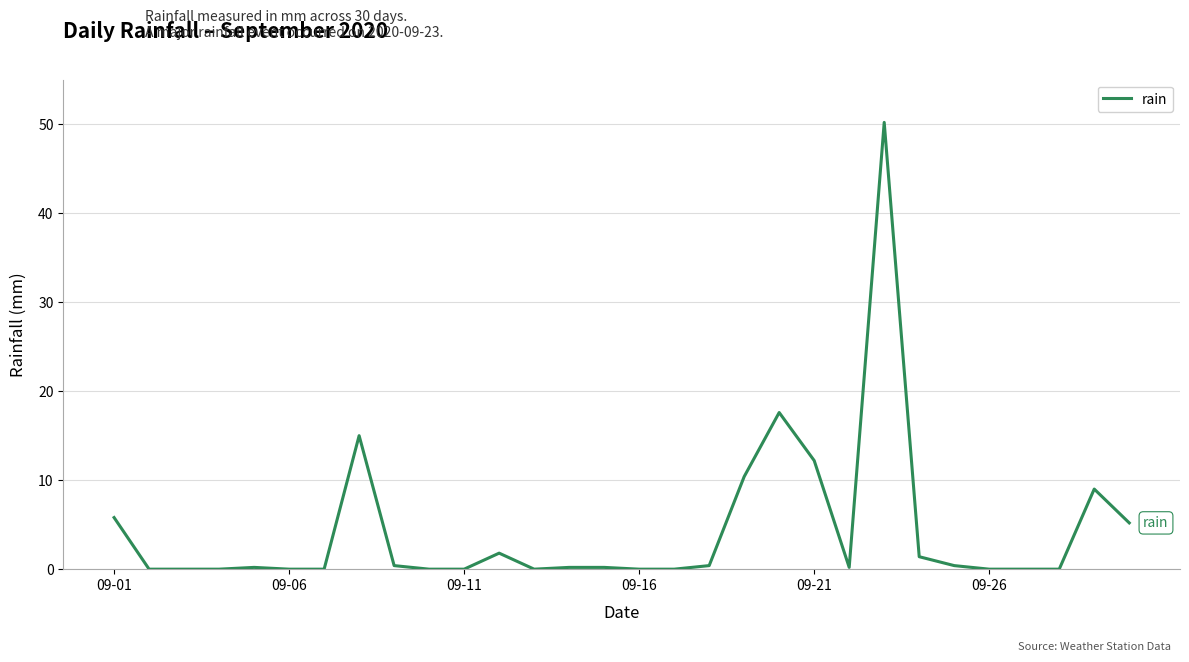

What is the difference between the maximum and minimum values?

50.2